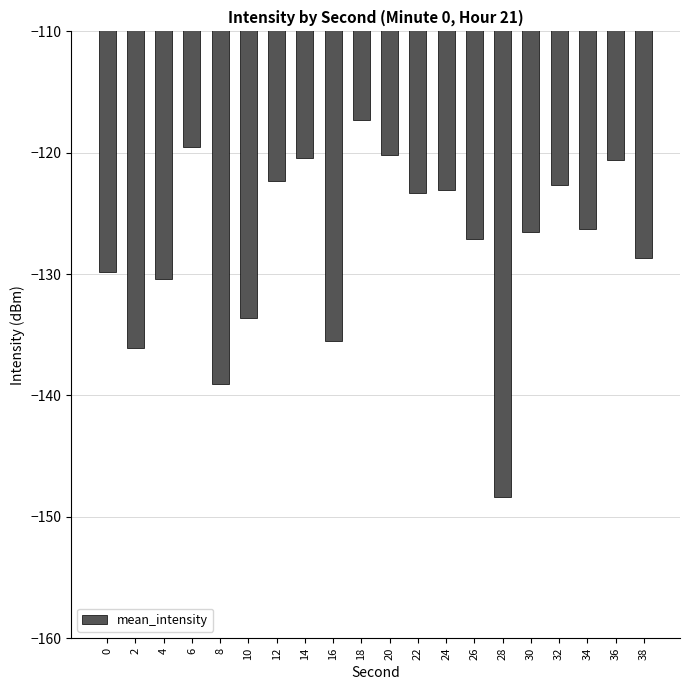

Reading left to right, extract all data points from this chart.

0=-129.8	2=-136.1	4=-130.4	6=-119.5	8=-139.0	10=-133.6	12=-122.3	14=-120.4	16=-135.5	18=-117.3	20=-120.2	22=-123.3	24=-123.1	26=-127.1	28=-148.4	30=-126.5	32=-122.6	34=-126.3	36=-120.6	38=-128.6